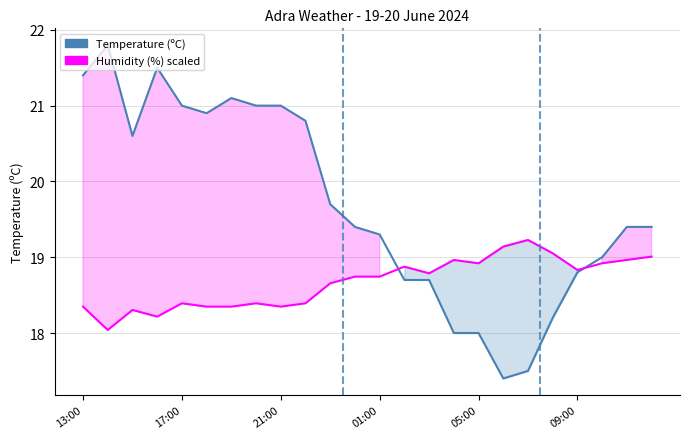

How many interior local valleys does the Humidity (%) scaled series have?

6